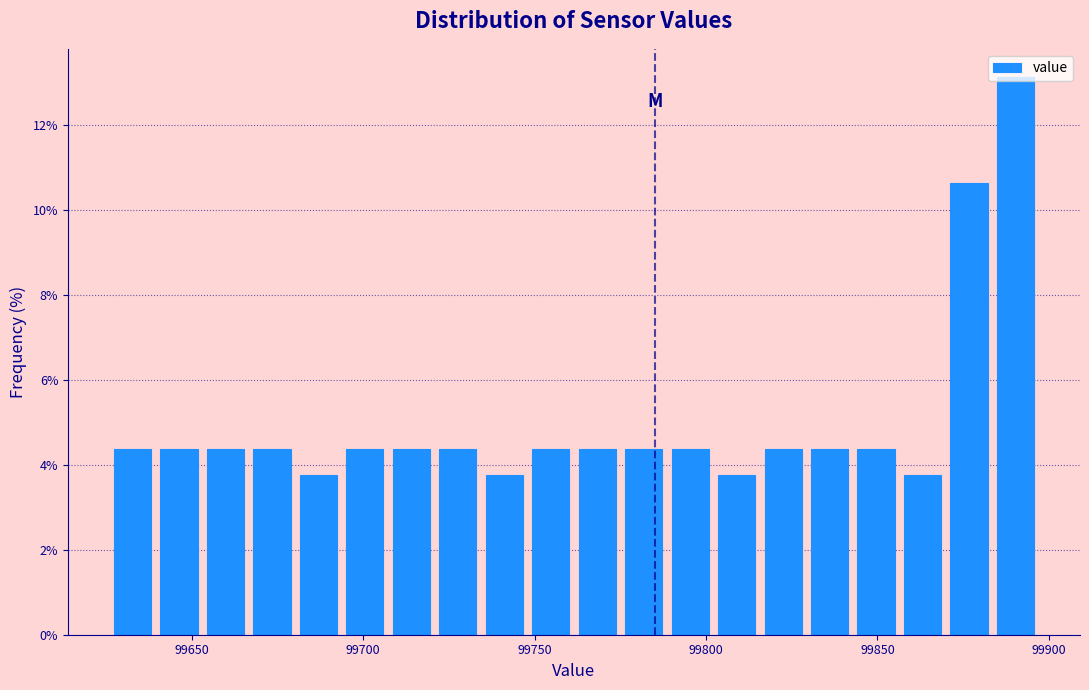

Around what value on the x-axis is the tallest bar? Give the approximate position of its centre, as read against the axis.

99890